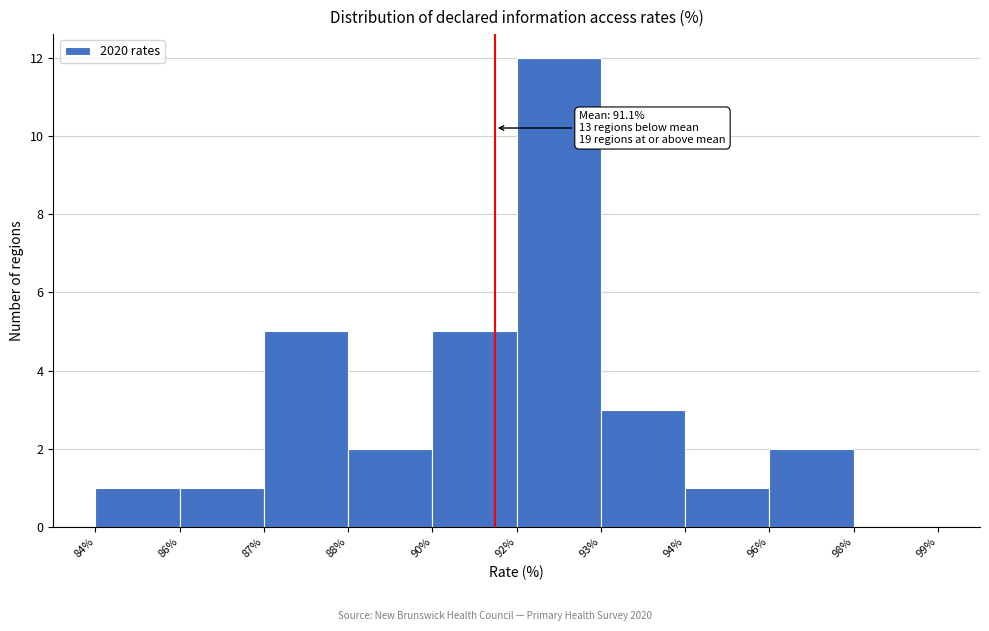

Reading right to left, transcribe all the data shown in this chart.

98%=0	96%=2	94%=1	93%=3	92%=12	90%=5	88%=2	87%=5	86%=1	84%=1